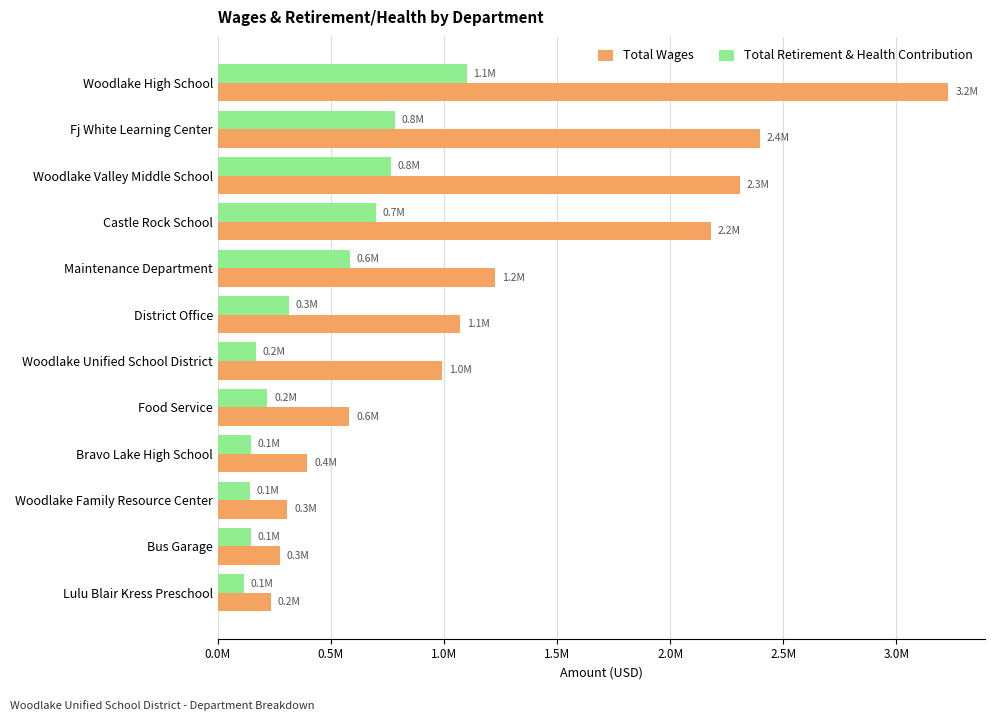

What is the maximum value for Total Retirement & Health Contribution?

1100698